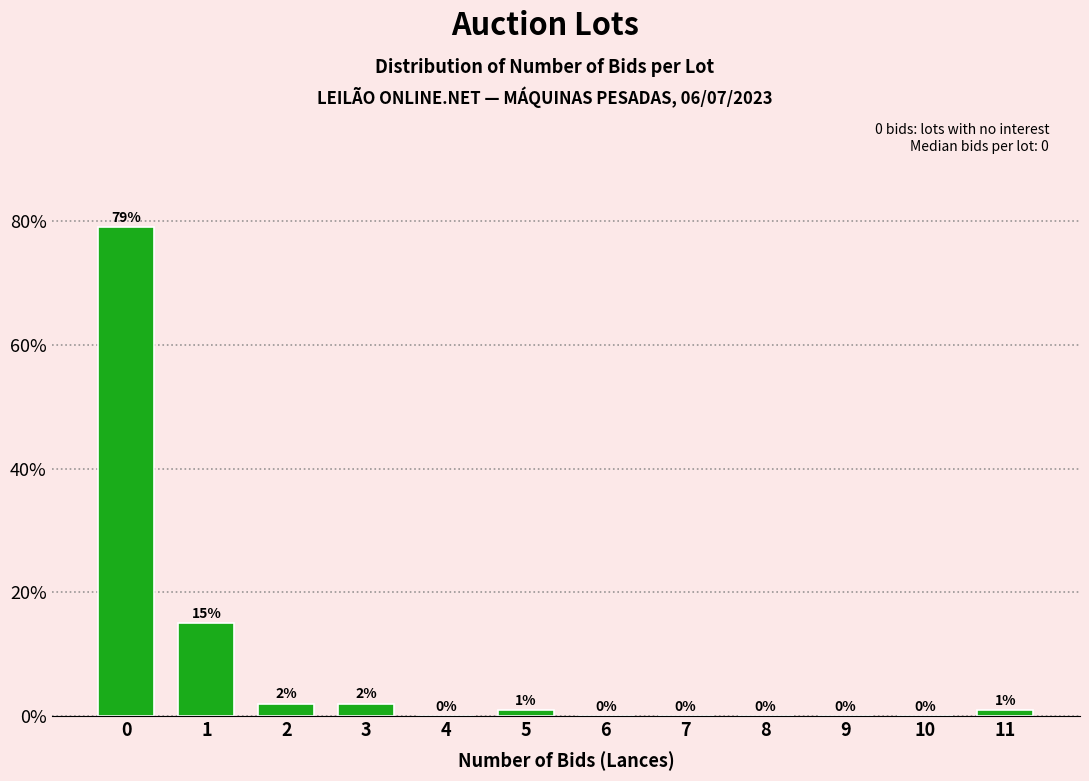

Reading left to right, list all the values displayed in this chart.

0=79	1=15	2=2	3=2	4=0	5=1	6=0	7=0	8=0	9=0	10=0	11=1